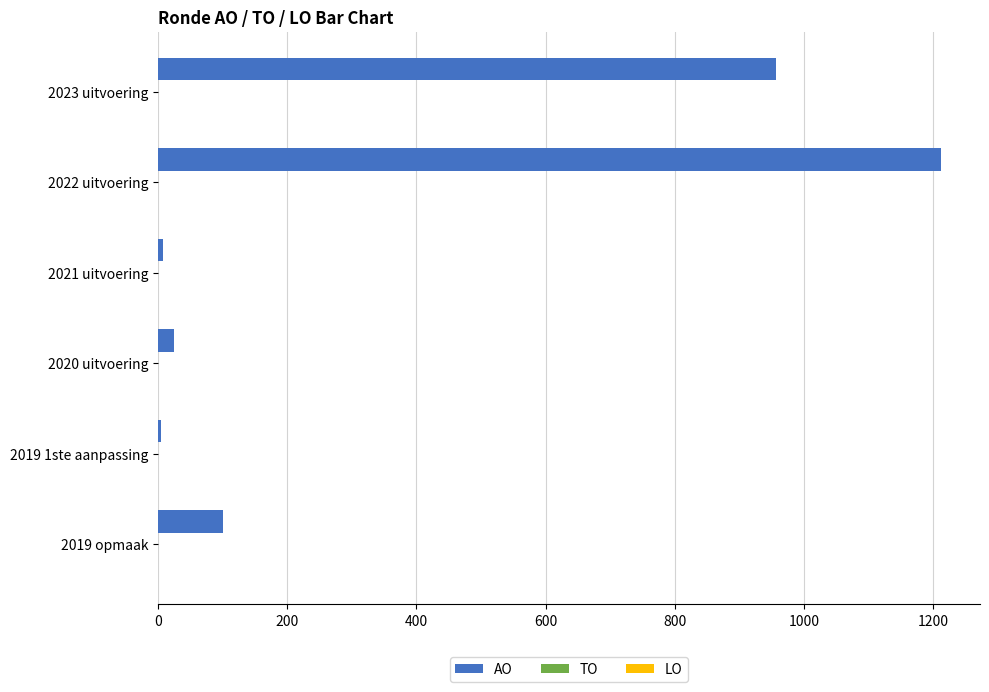

What is the label of the 1st bar from the top?

2023 uitvoering